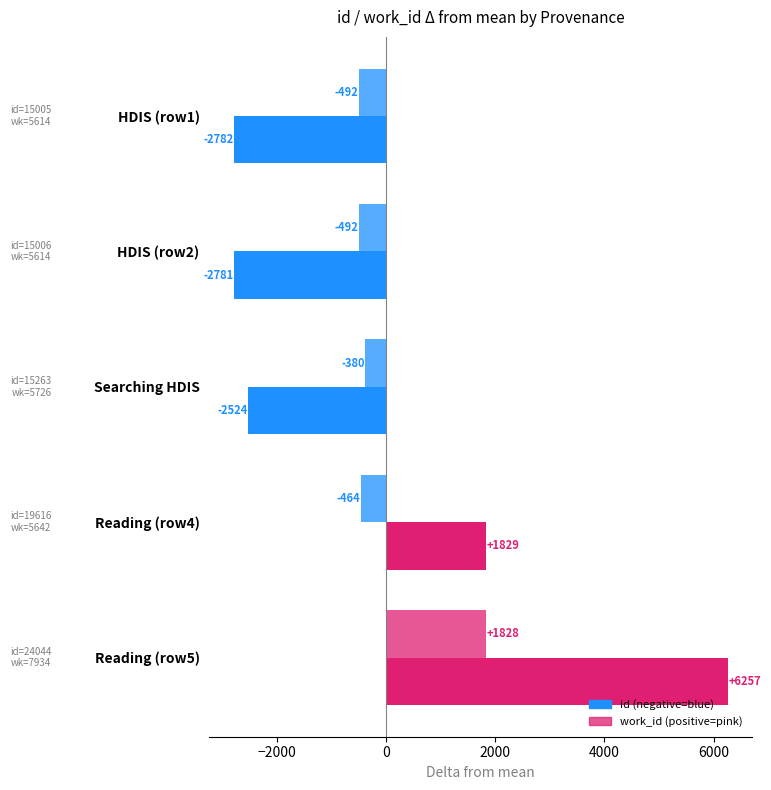

Count the number of data series in this chart.

2